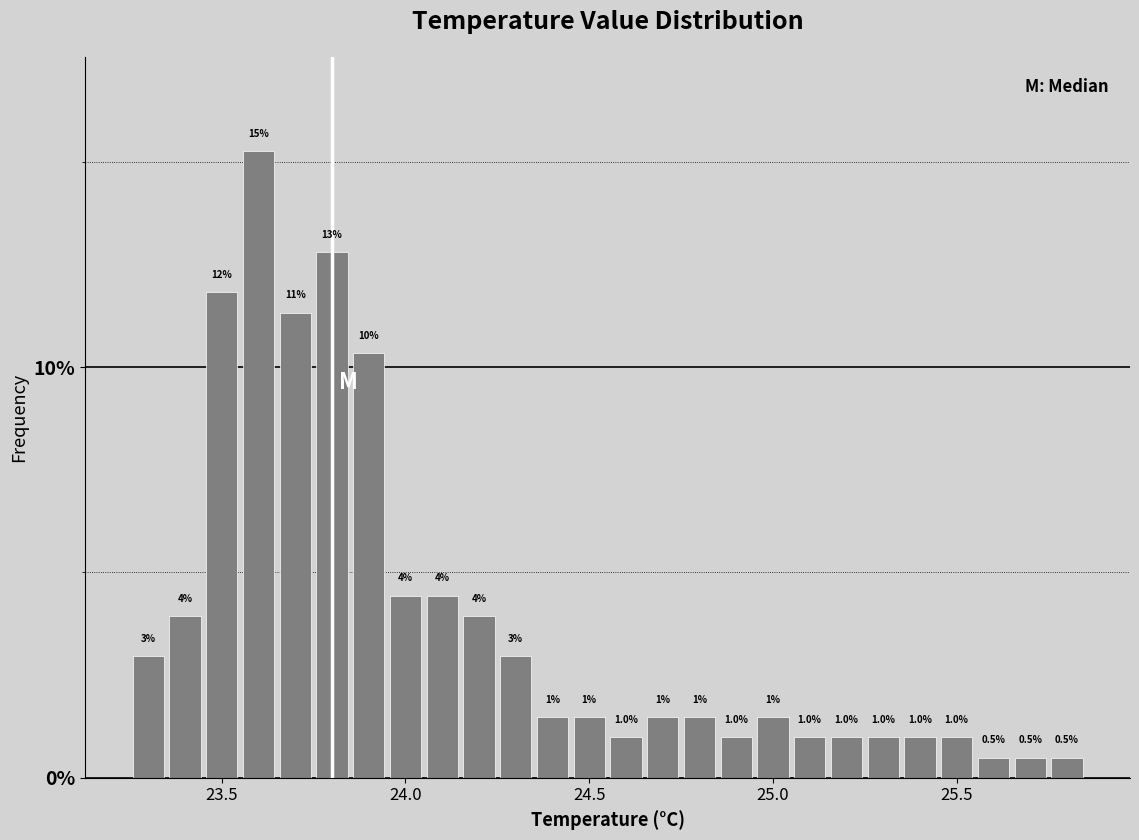

Read against the x-axis, roughly where is the centre of the tallest bar?

23.60